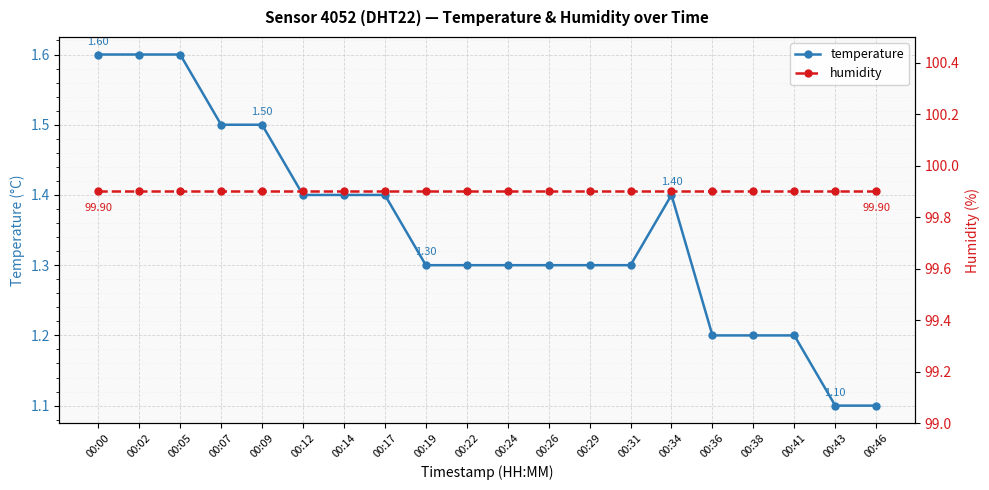

What is the smallest value displayed?

1.1